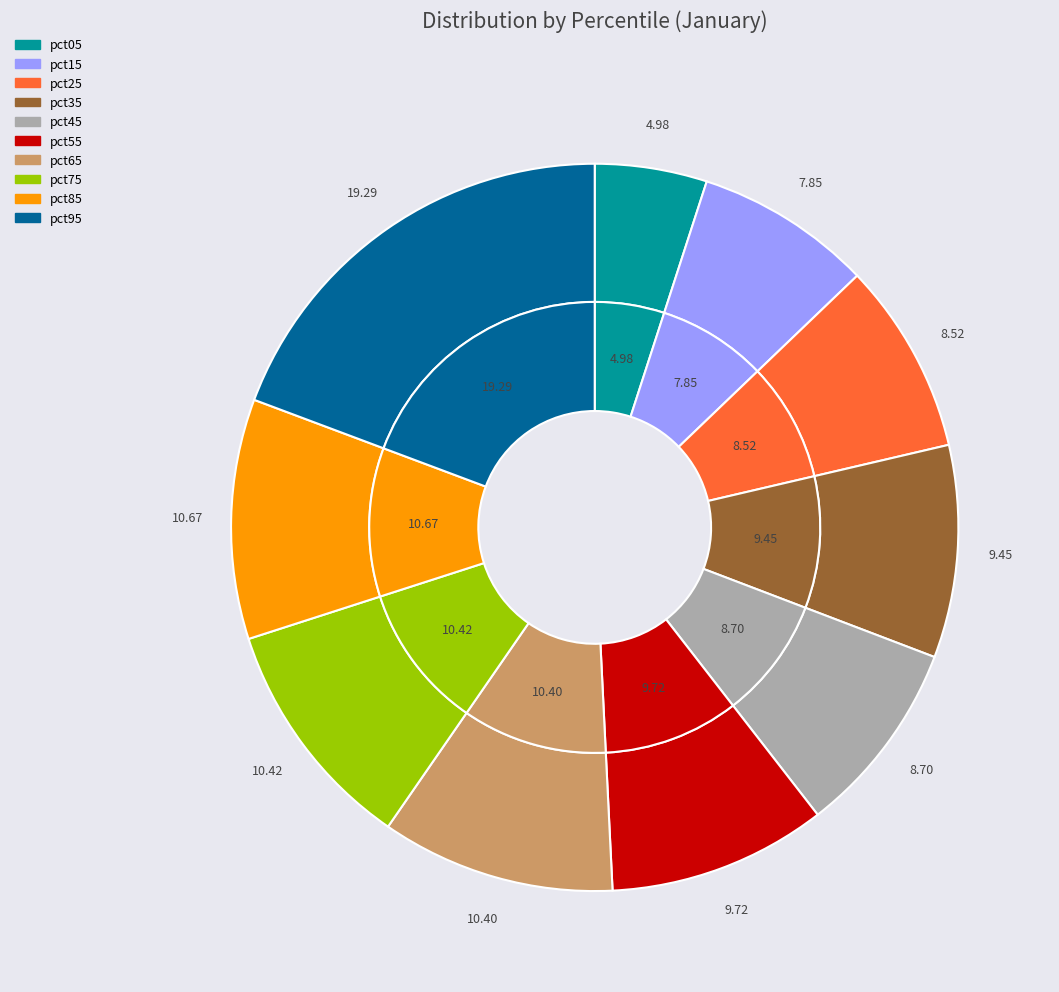

To the nearest percent, what is the combined percentage of pct65 and pct45?

19%